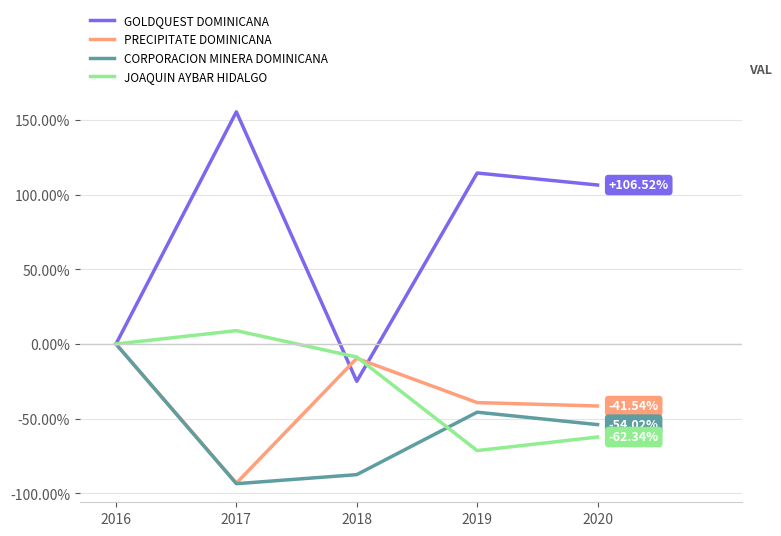

The PRECIPITATE DOMINICANA series shows -13.5 at 2019. True or false?

False